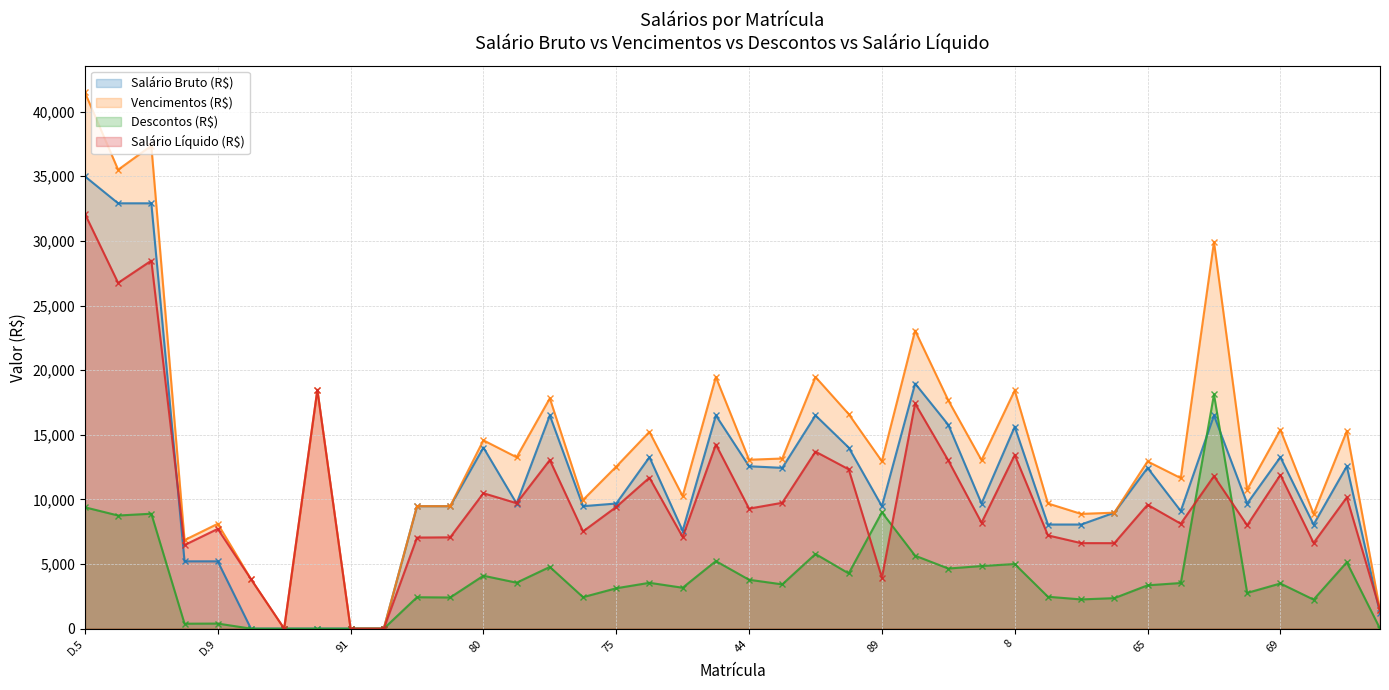

What position from the left is 89?

25